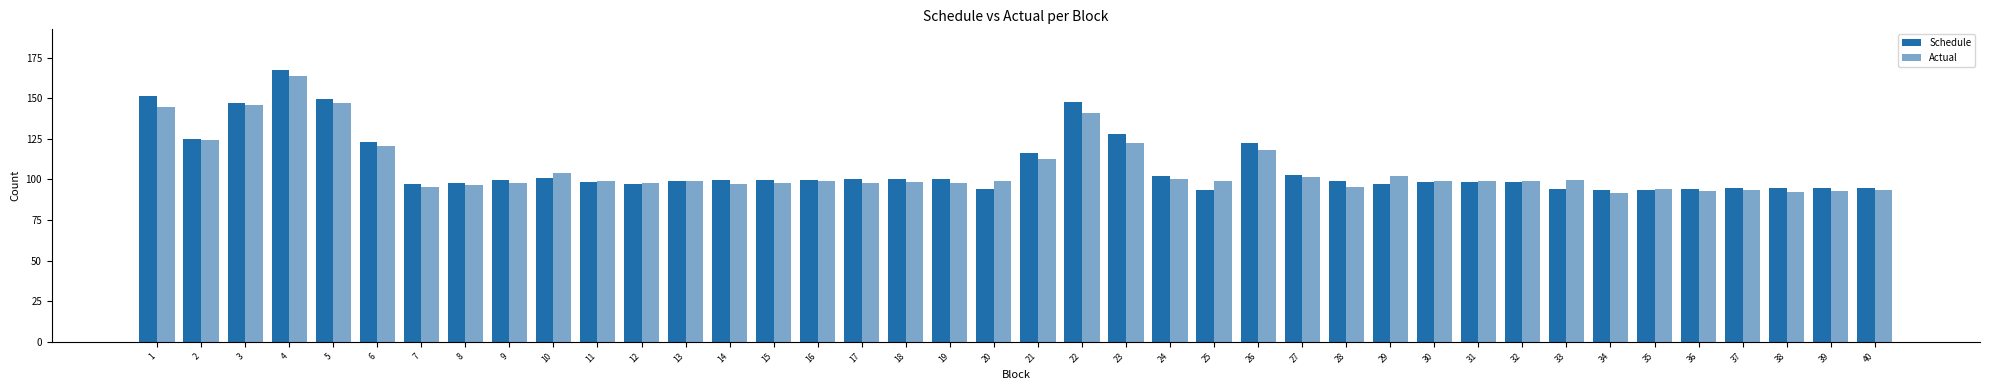

How many bars are there in total?

80